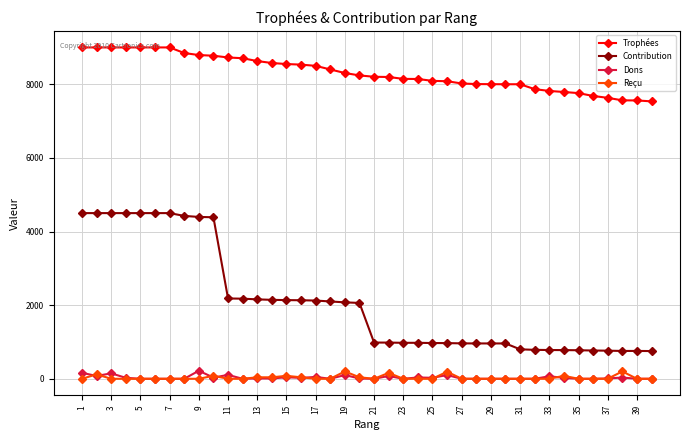

True or false: Contribution and Dons cross at least once.

False